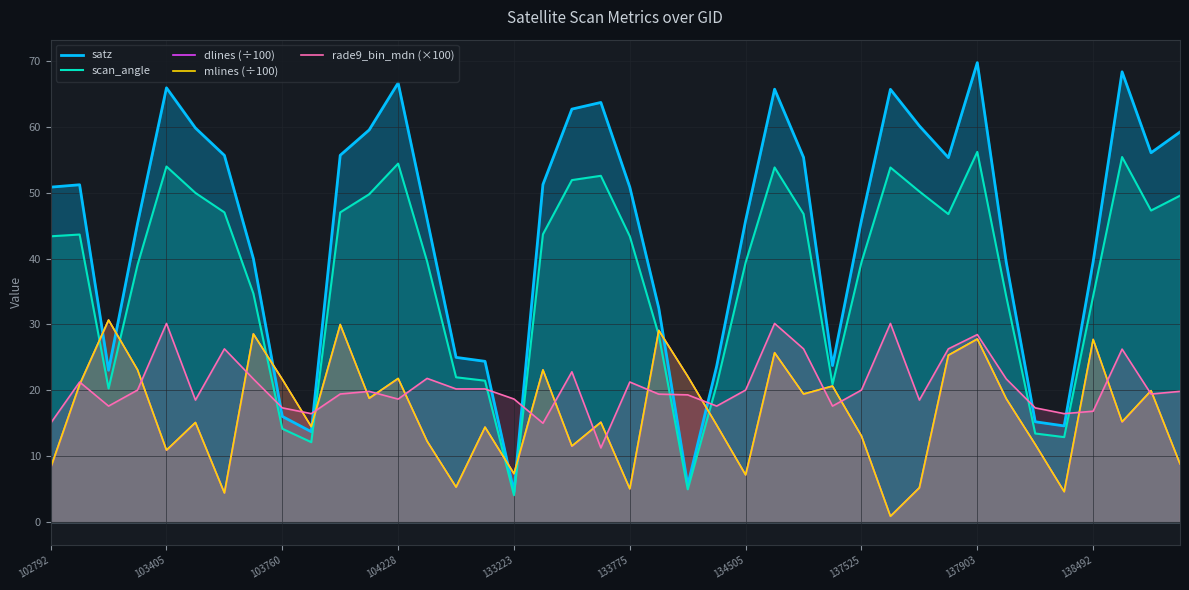

At which category does the chart reach its minimum across all series?

29